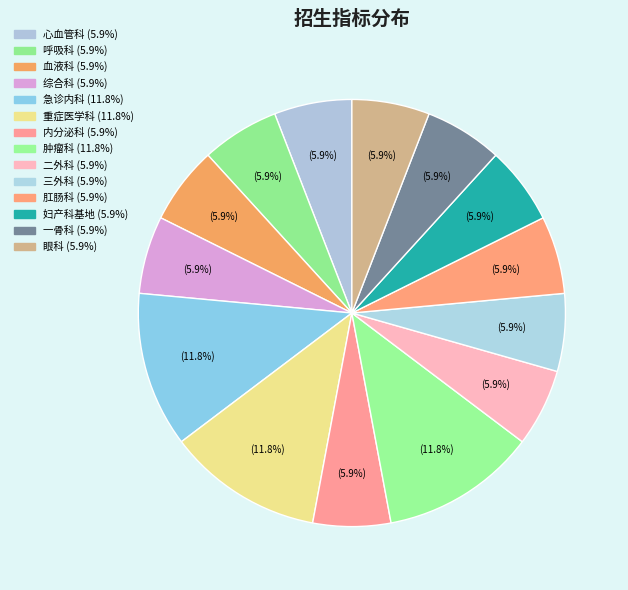

How many slices are in this pie chart?

14